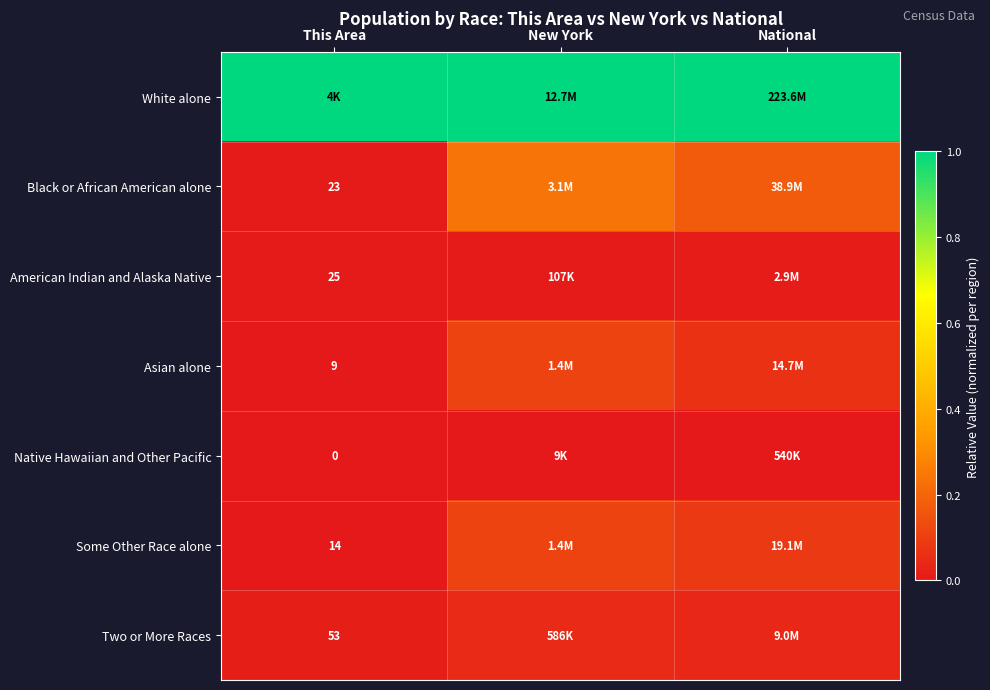

Is the value of Two or More Races at This Area greater than the value of Black or African American alone at National?

No